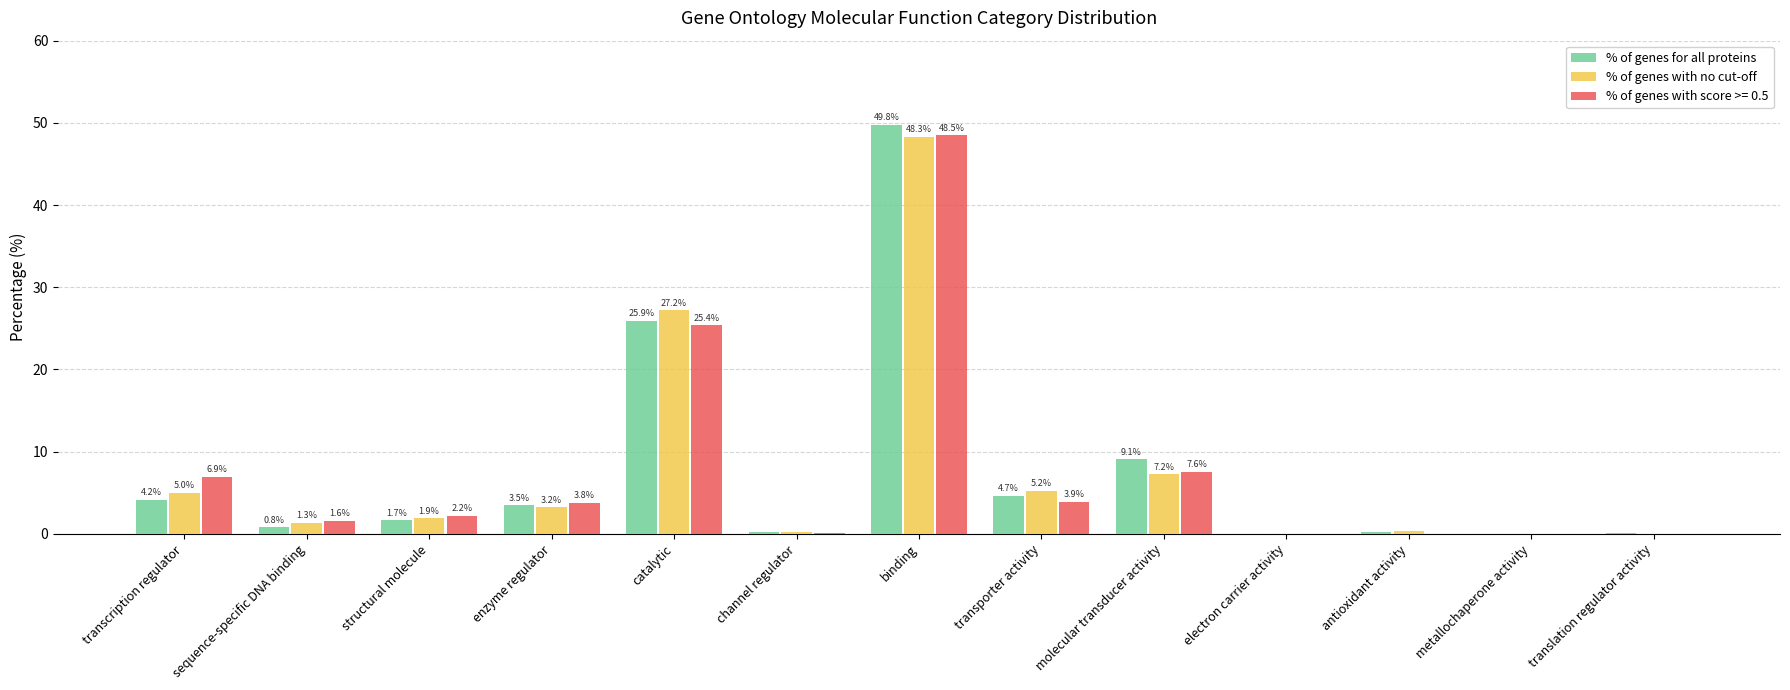

What is the sum of all % of genes for all proteins values?

100.0